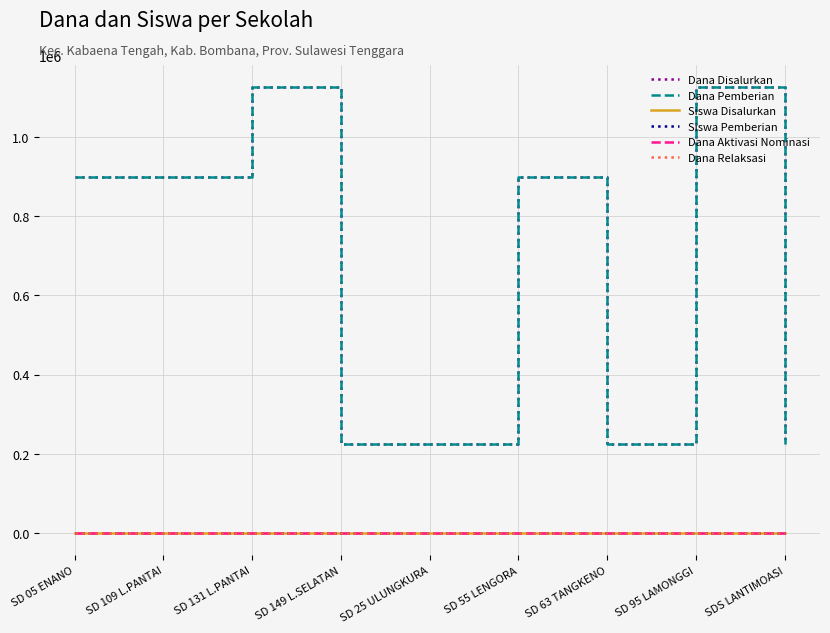

How many lines are shown in the chart?

6